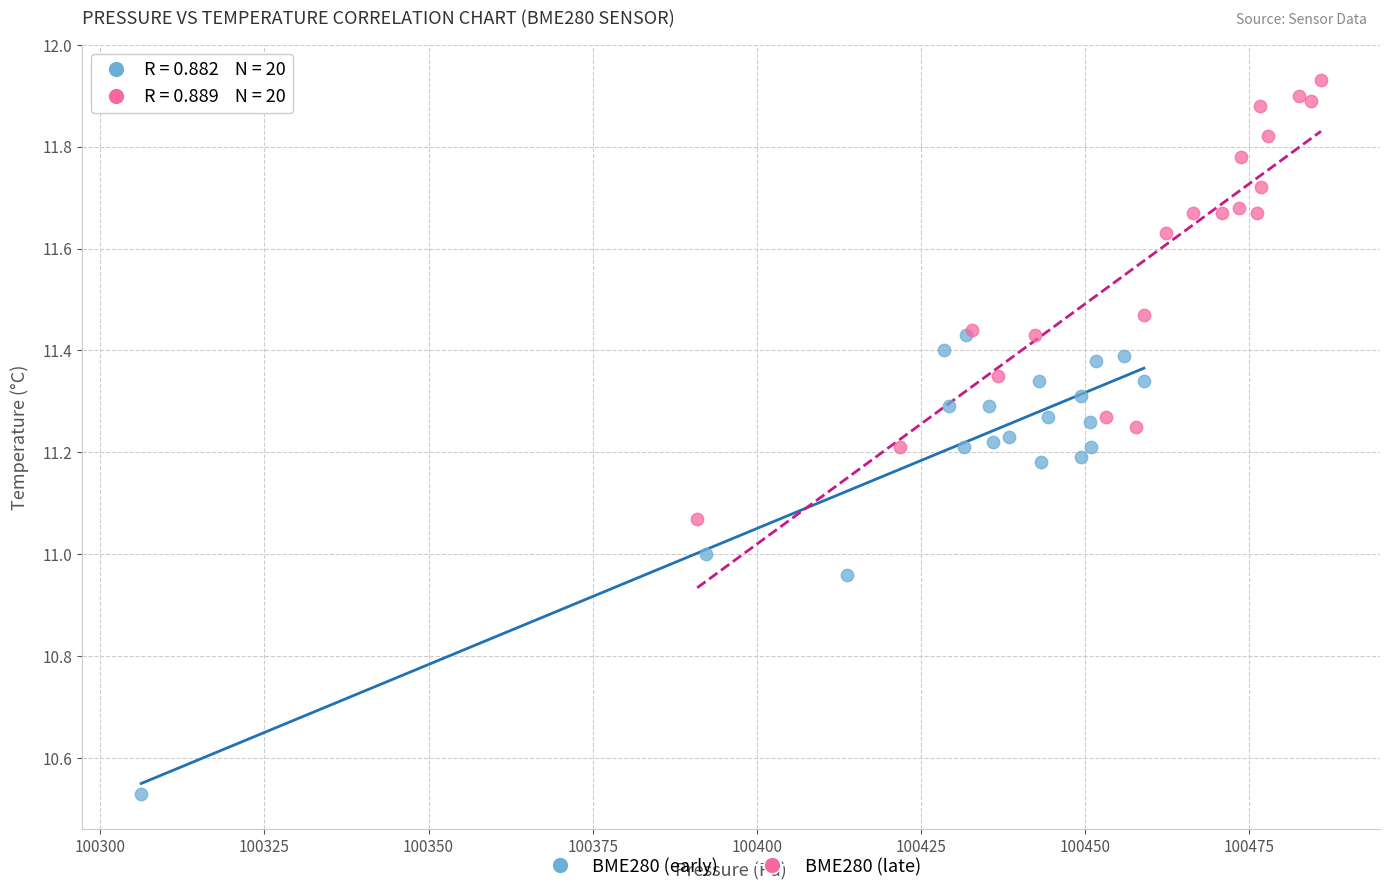

What are all the series names shown in the legend?

BME280 (early), BME280 (late)